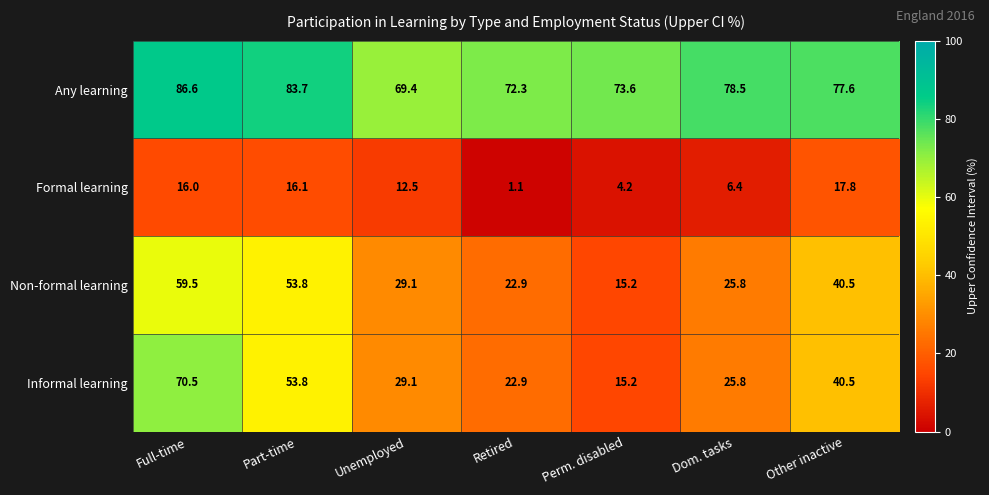

What is the minimum value for Informal learning?

15.2